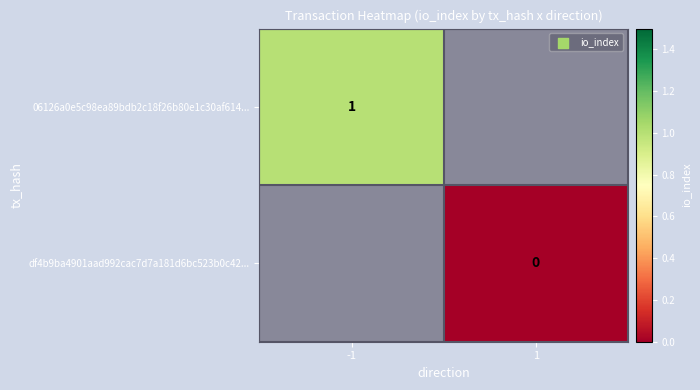

The 06126a0e5c98ea89bdb2c18f26b80e1c30af614... series shows 1.5 at -1. True or false?

False